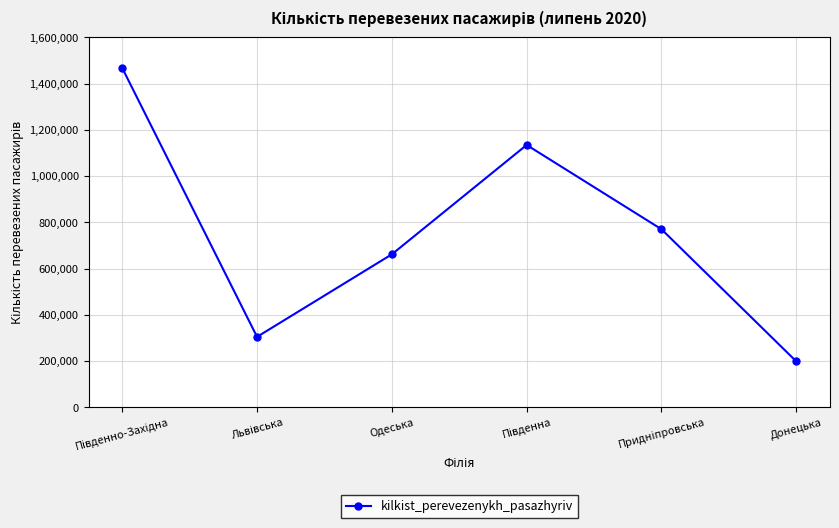

What is the sum of all values?

4539450